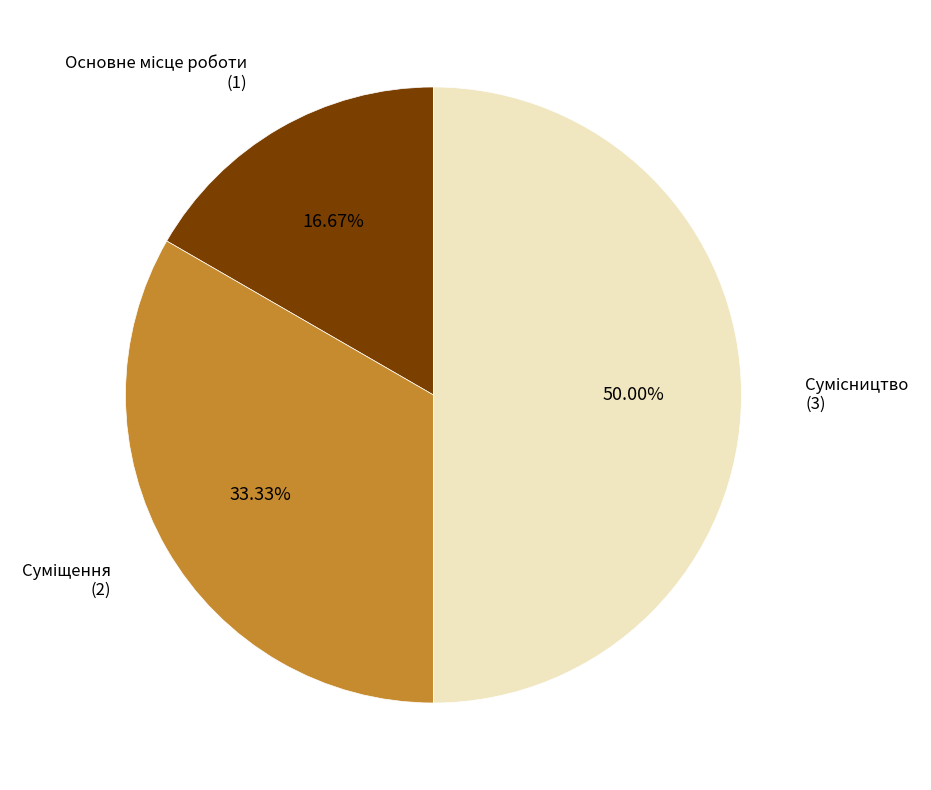

Rank the categories by value from lowest to highest.

Основне місце роботи, Суміщення, Сумісництво